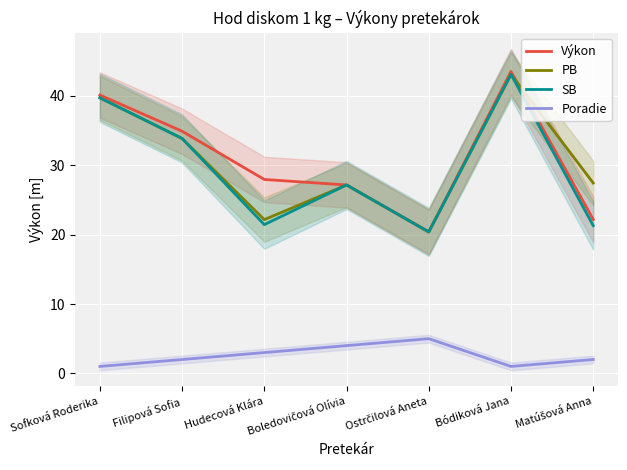

Reading left to right, extract all data points from this chart.

Výkon: 40.1	34.9	27.9	27.2	20.4	43.5	22.2
PB: 39.7	33.9	22.2	27.2	20.4	43.1	27.4
SB: 39.7	33.9	21.4	27.2	20.4	43.1	21.3
Poradie: 1.0	2.0	3.0	4.0	5.0	1.0	2.0